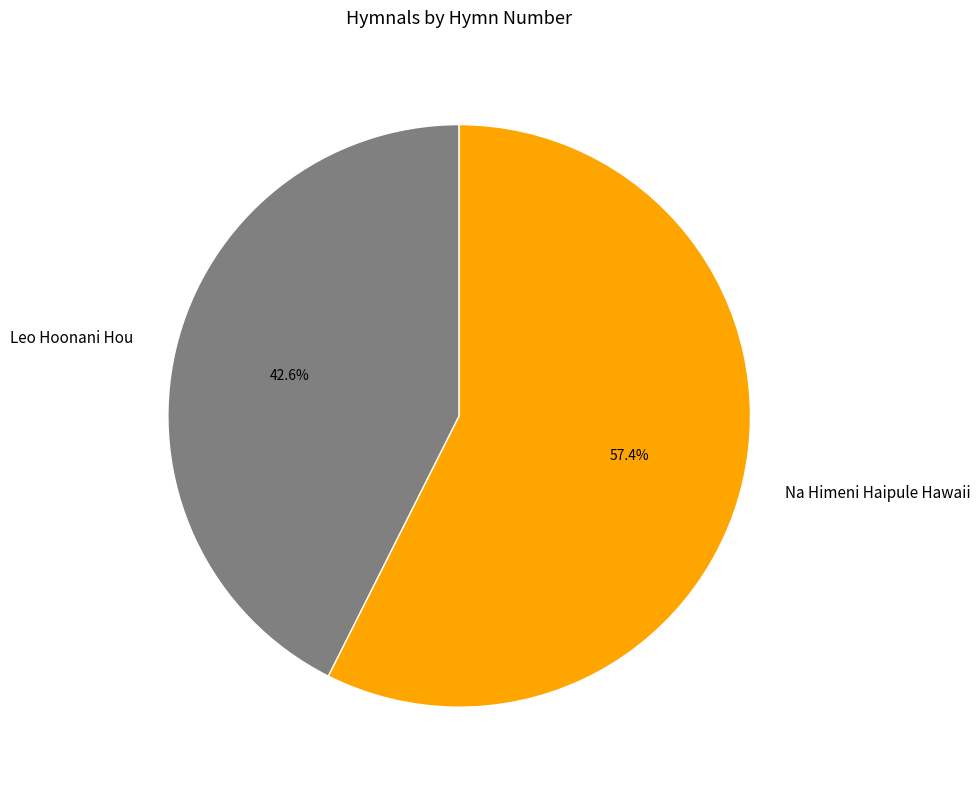

Approximately how many times larger is the value at Leo Hoonani Hou compared to Na Himeni Haipule Hawaii?

0.7